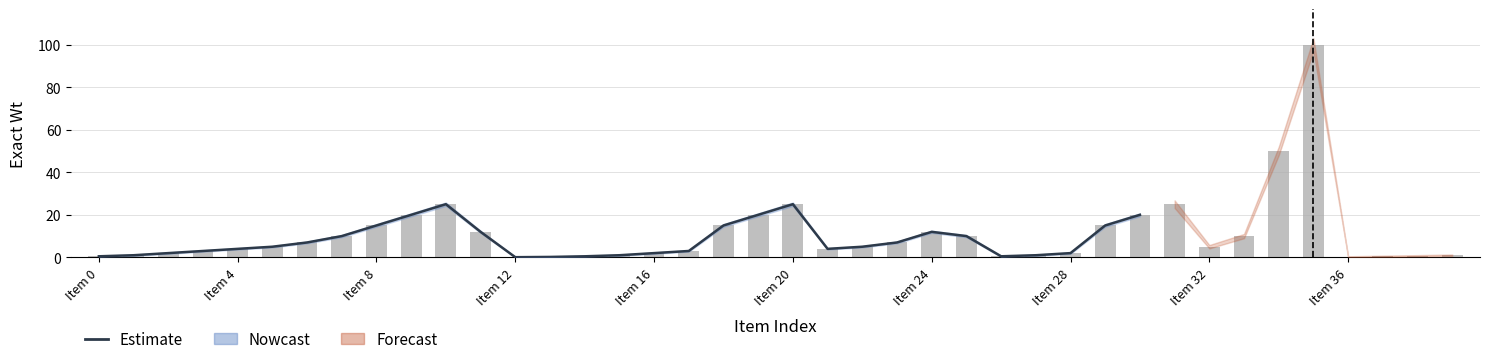

How many groups of bars are there?

40